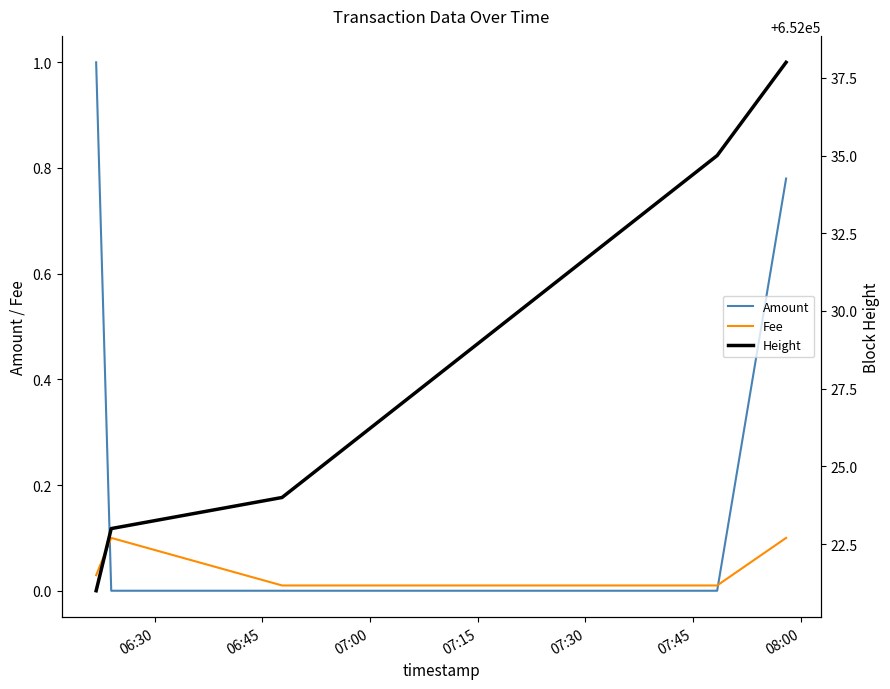

True or false: Amount and Height intersect in this chart.

False